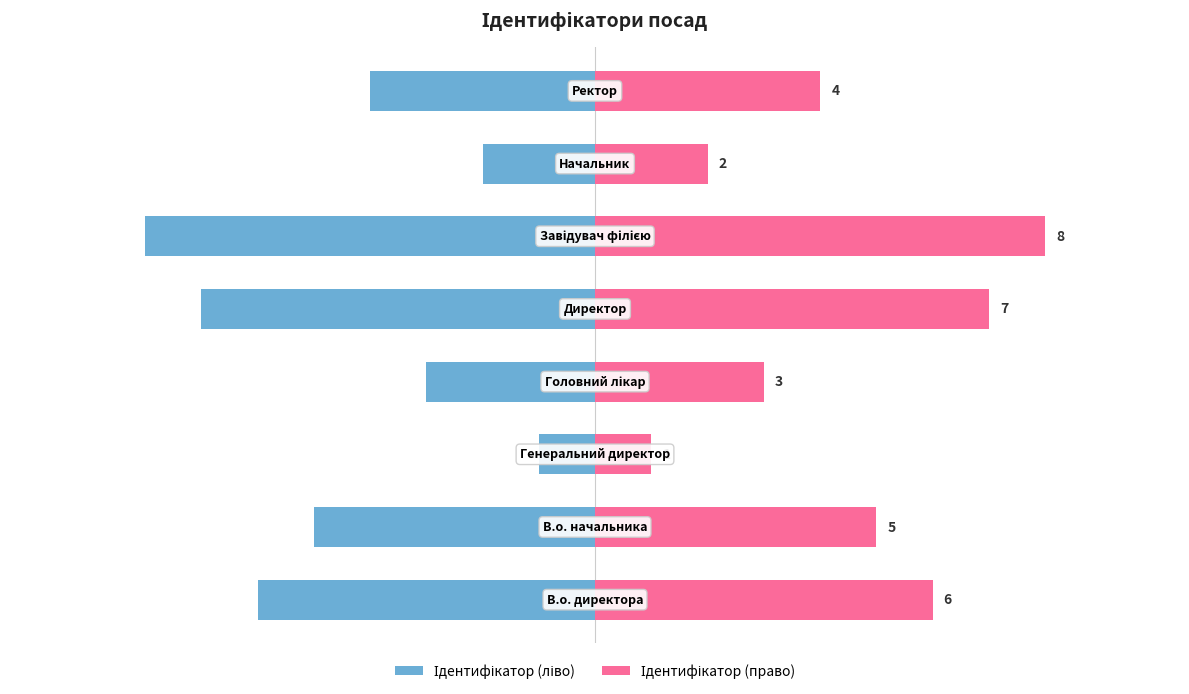

True or false: Ідентифікатор (ліво) has a value of -5 at 1.

True